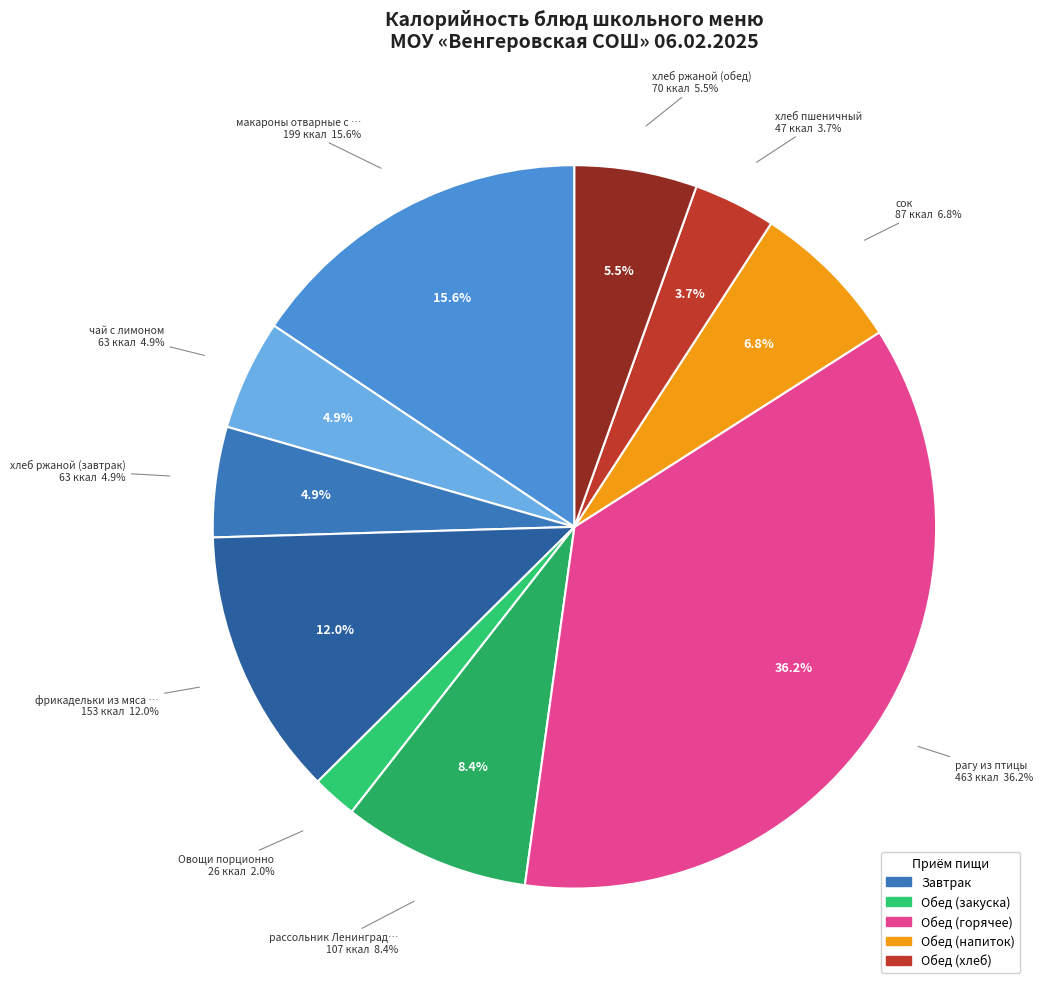

How many segments does this pie chart have?

10